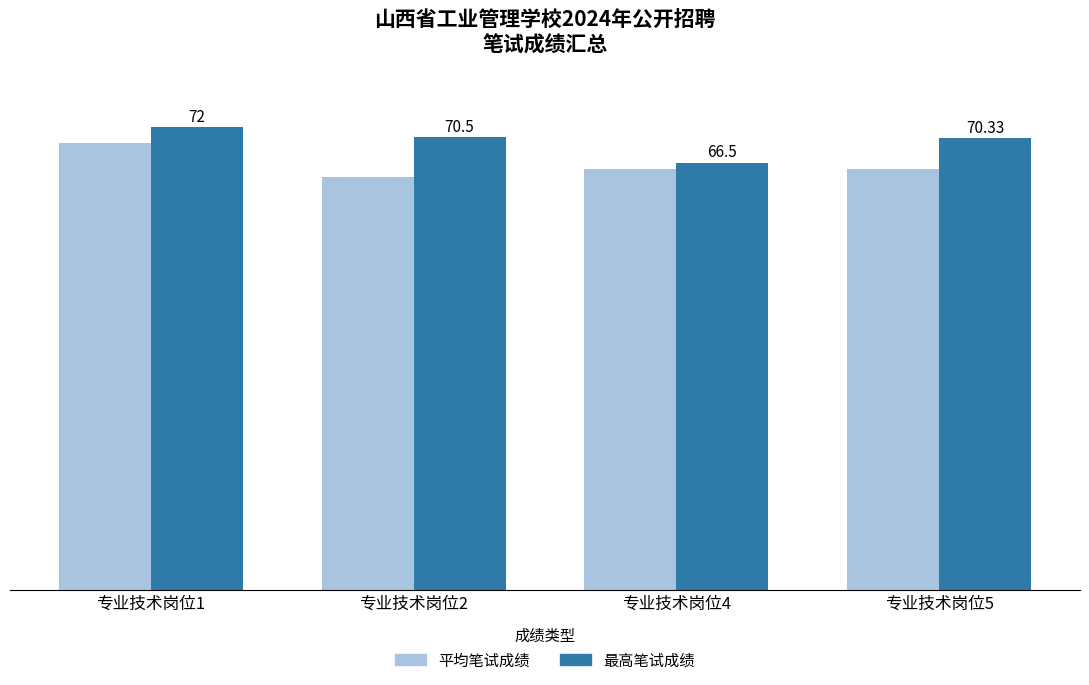

Which series changed the most between 专业技术岗位2 and 专业技术岗位4?

最高笔试成绩